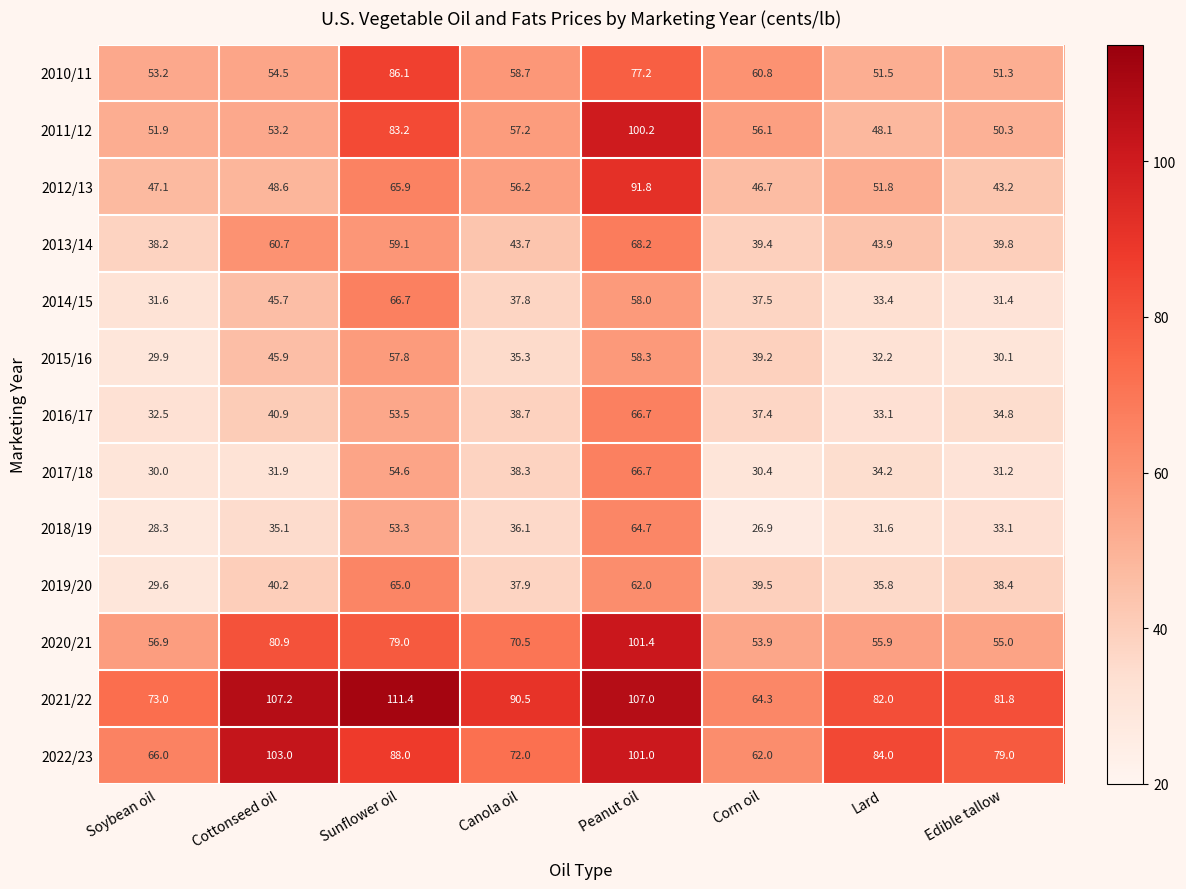

What is the average value of the 2011/12 series?

62.5